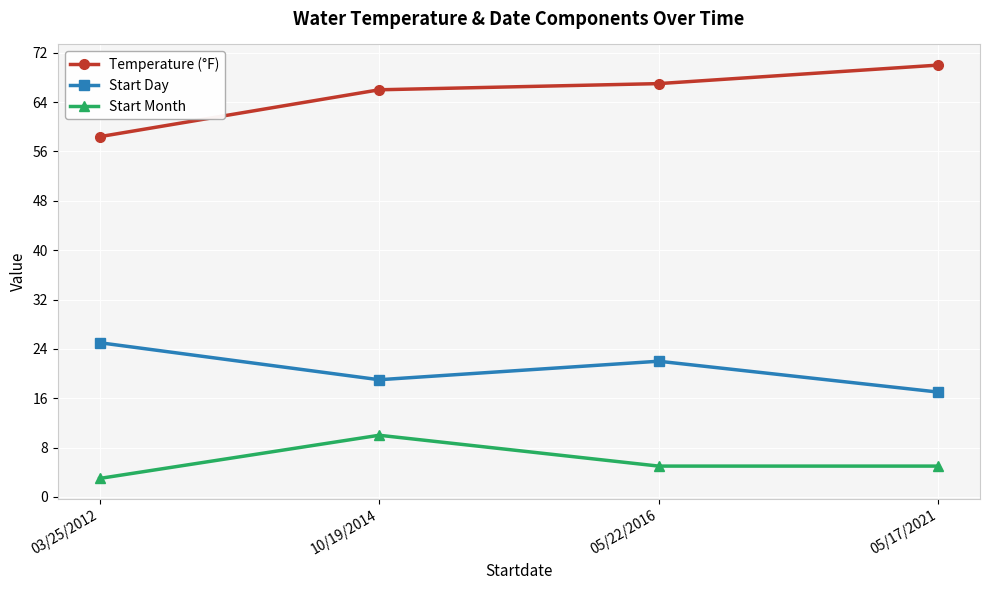

The value of Temperature (°F) at 05/17/2021 is 70.0. True or false?

True